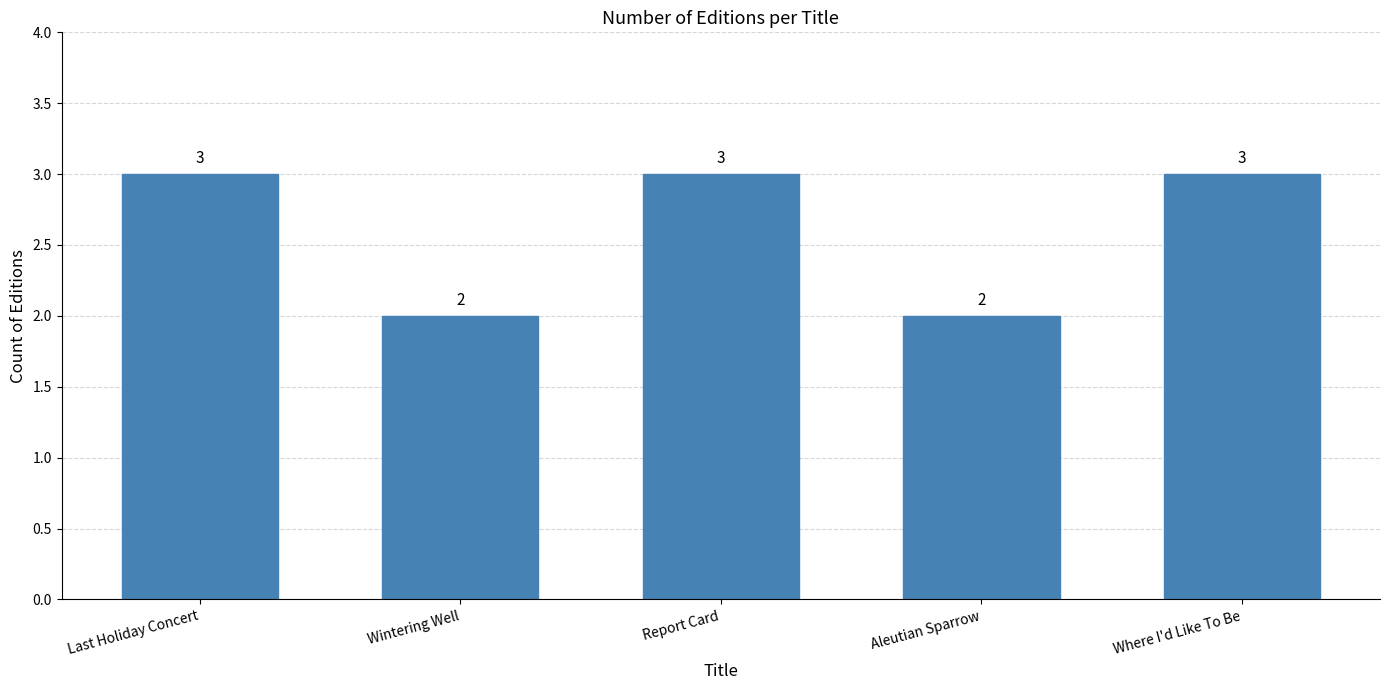

Does the chart contain any negative values?

No